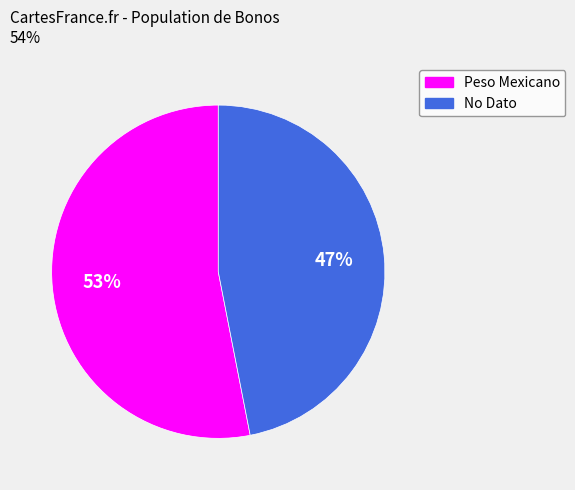

Rank the categories by value from highest to lowest.

Peso Mexicano, No Dato